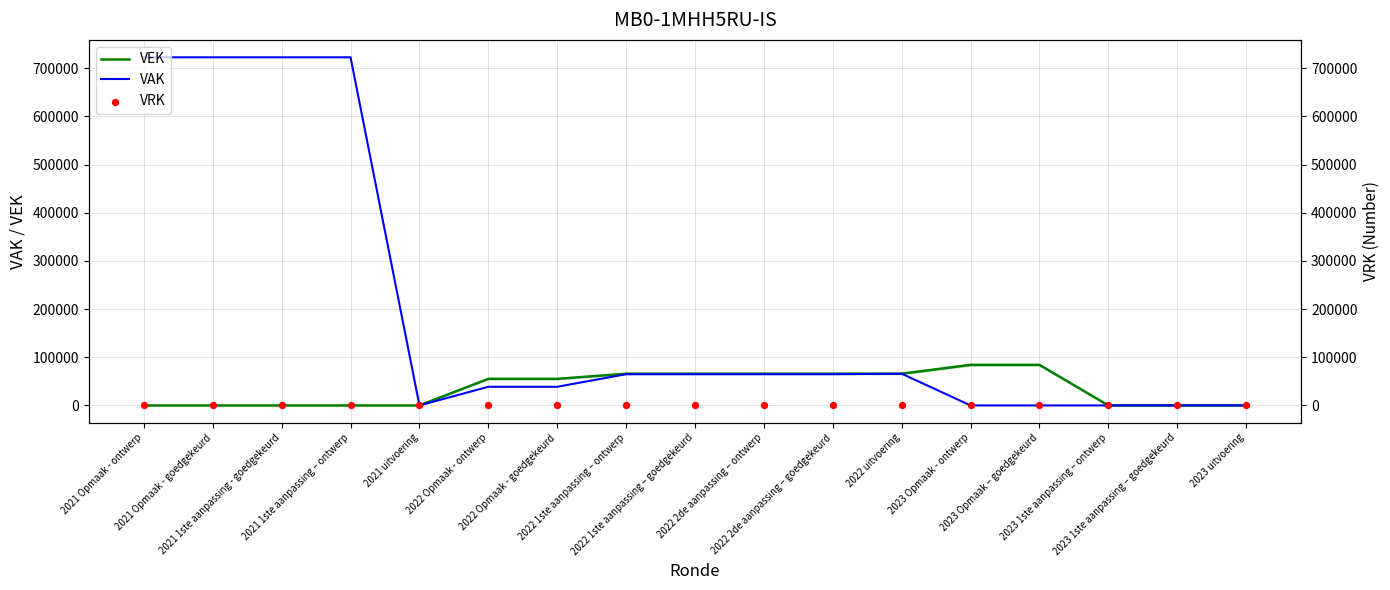

Which series has the largest total across all categories?

VAK